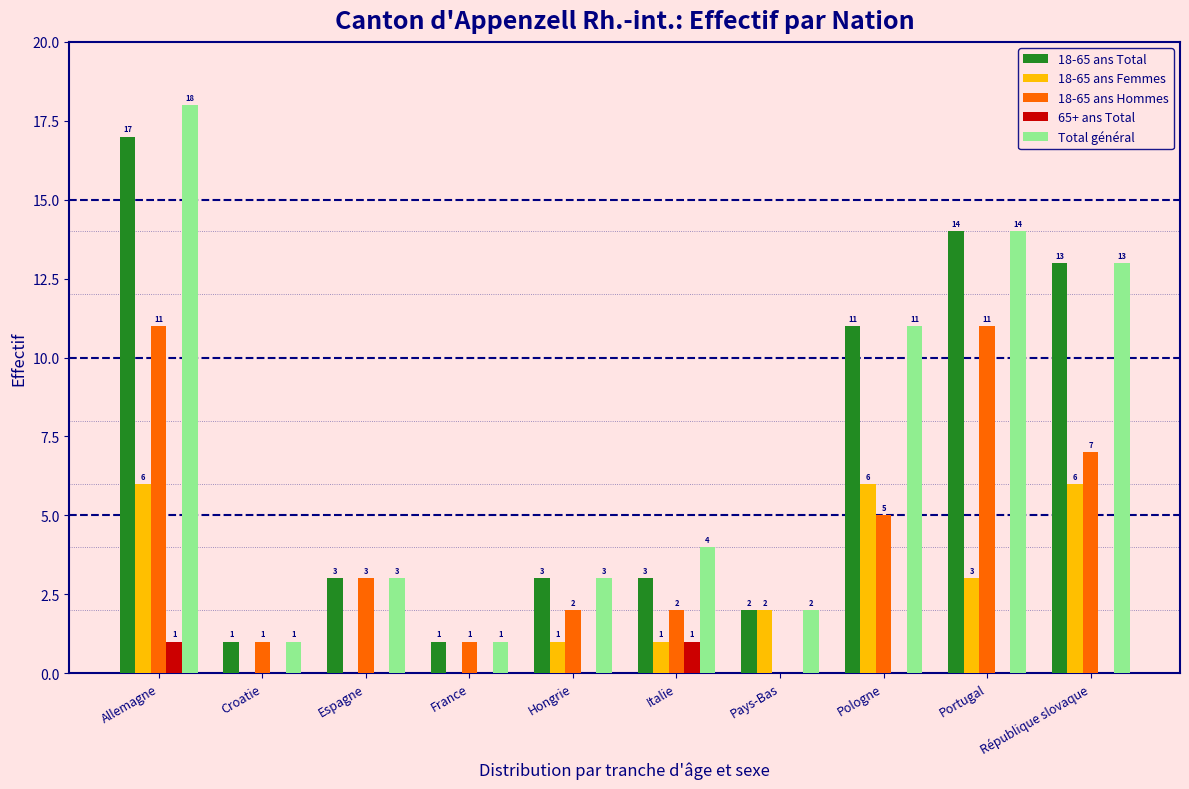

How many values in 65+ ans Total are above zero?

2